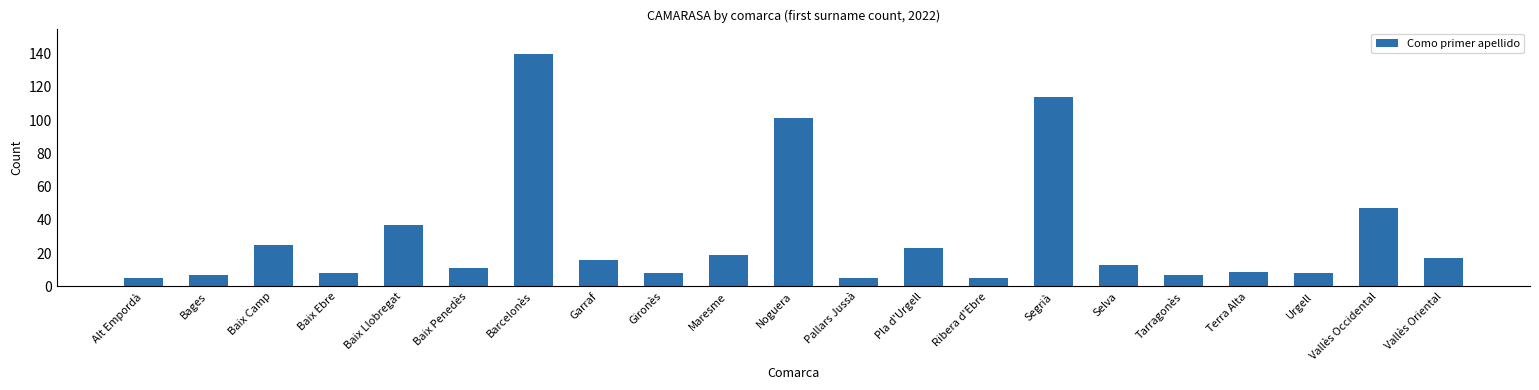

How many data points are less than 13?

10